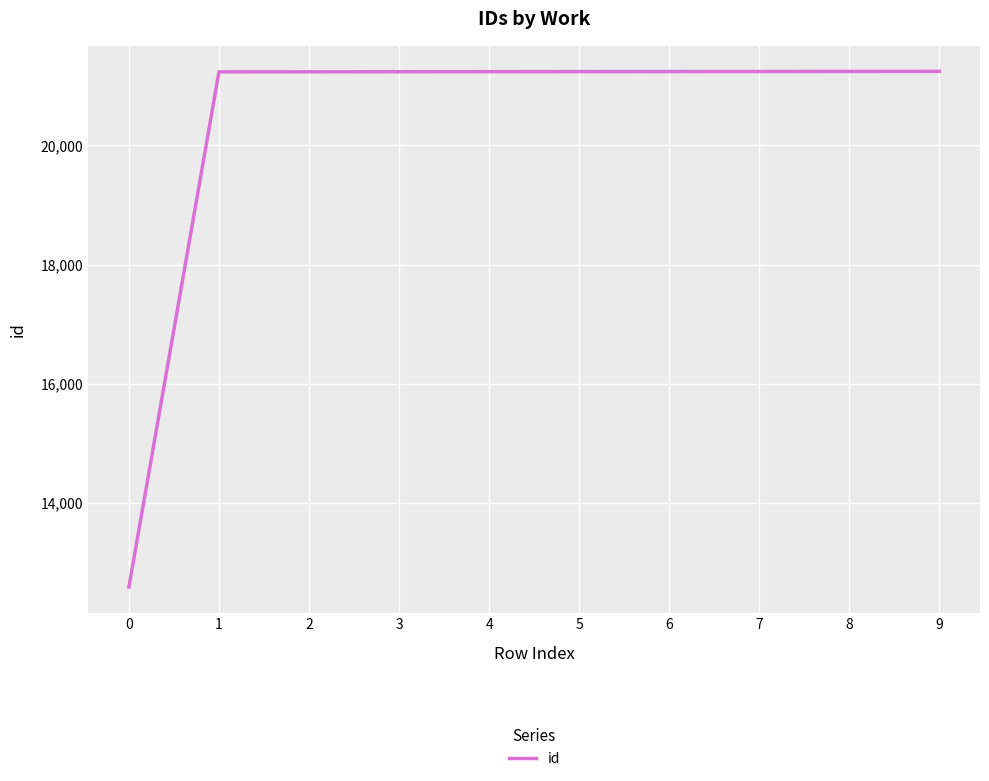

Approximately how many times larger is the value at 2 compared to 8?

1.0